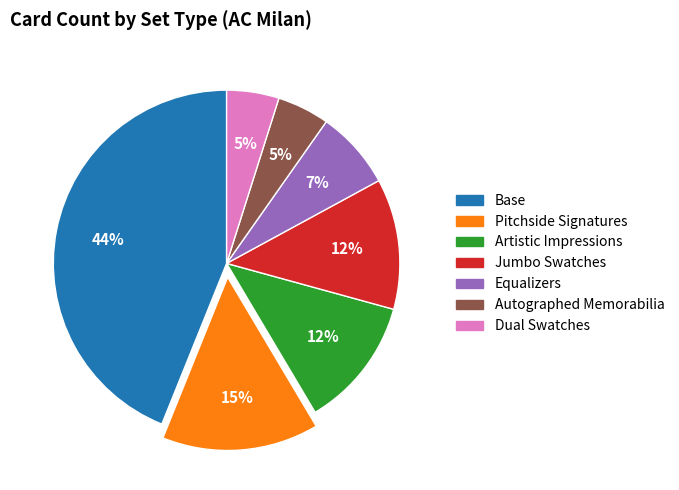

To the nearest percent, what is the average slice percentage?

14%